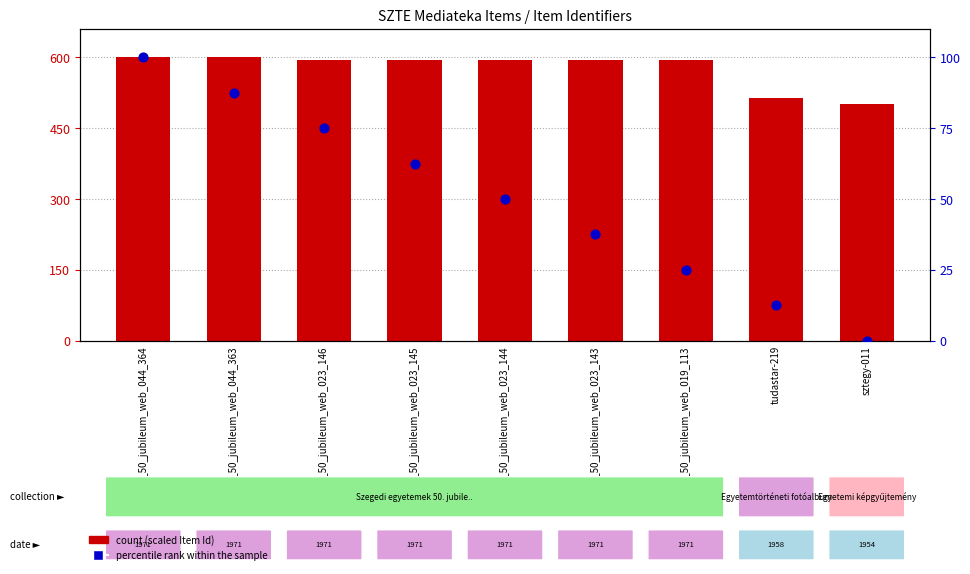

Is the value of count at szte_50_jubileum_web_023_144 greater than the value of percentile rank within the sample at szte_50_jubileum_web_023_145?

Yes